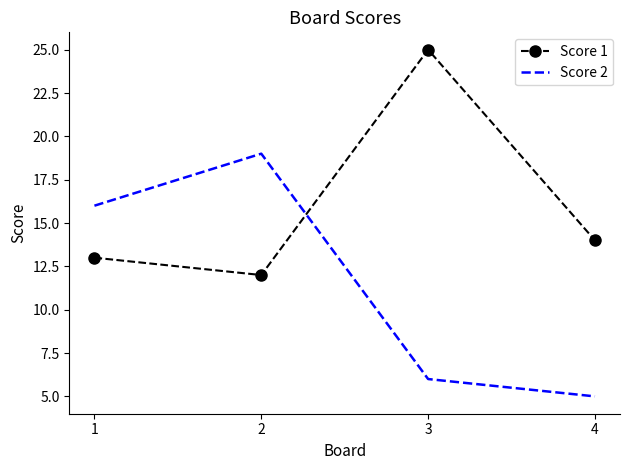

What is the difference between the highest and lowest values at 4?

9